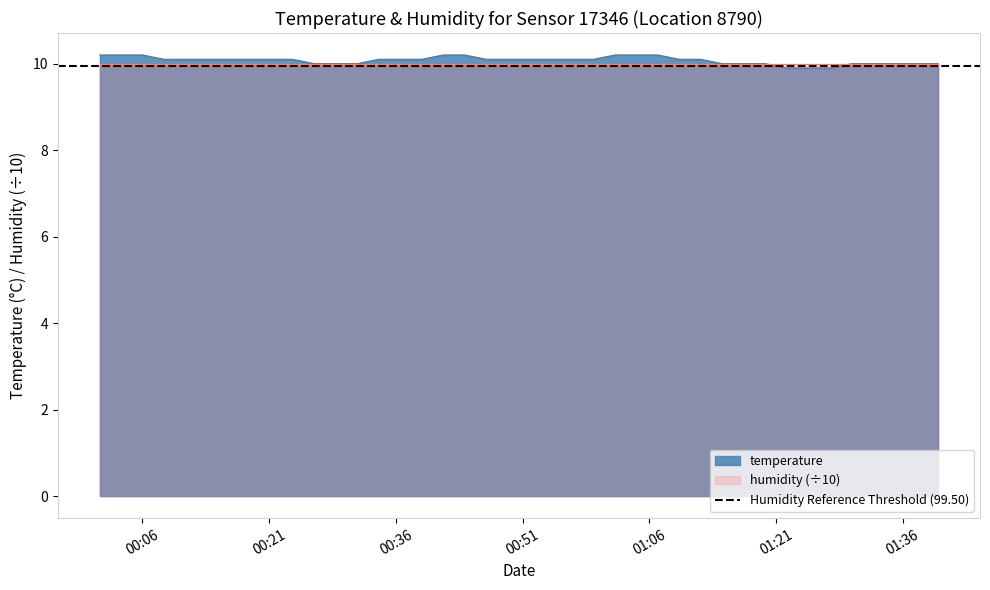

Reading right to left, what are all the values shown in this chart?

10.0	10.0	10.0	10.0	10.0	9.9	9.9	9.9	10.0	10.0	10.0	10.1	10.1	10.2	10.2	10.2	10.1	10.1	10.1	10.1	10.1	10.1	10.2	10.2	10.1	10.1	10.1	10.0	10.0	10.0	10.1	10.1	10.1	10.1	10.1	10.1	10.1	10.2	10.2	10.2